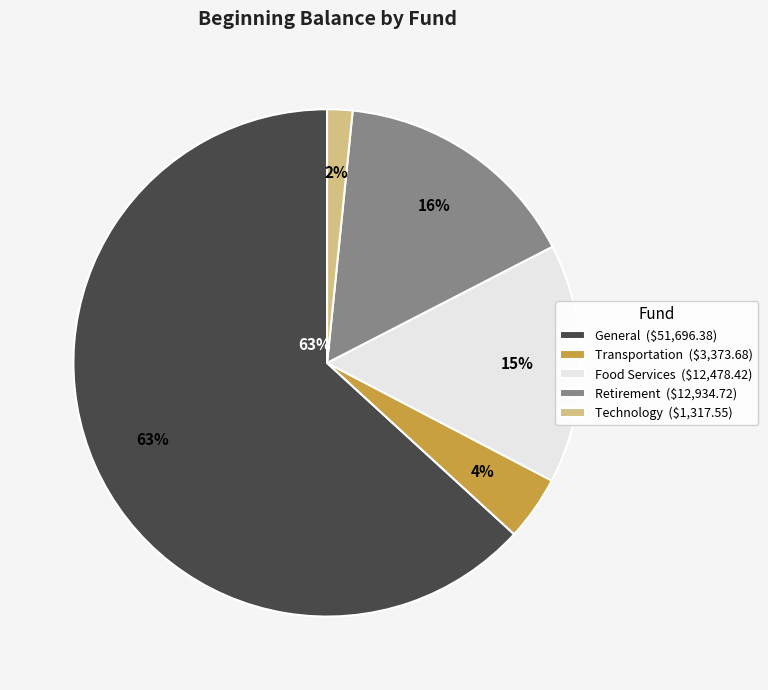

Which slice is the largest?

General